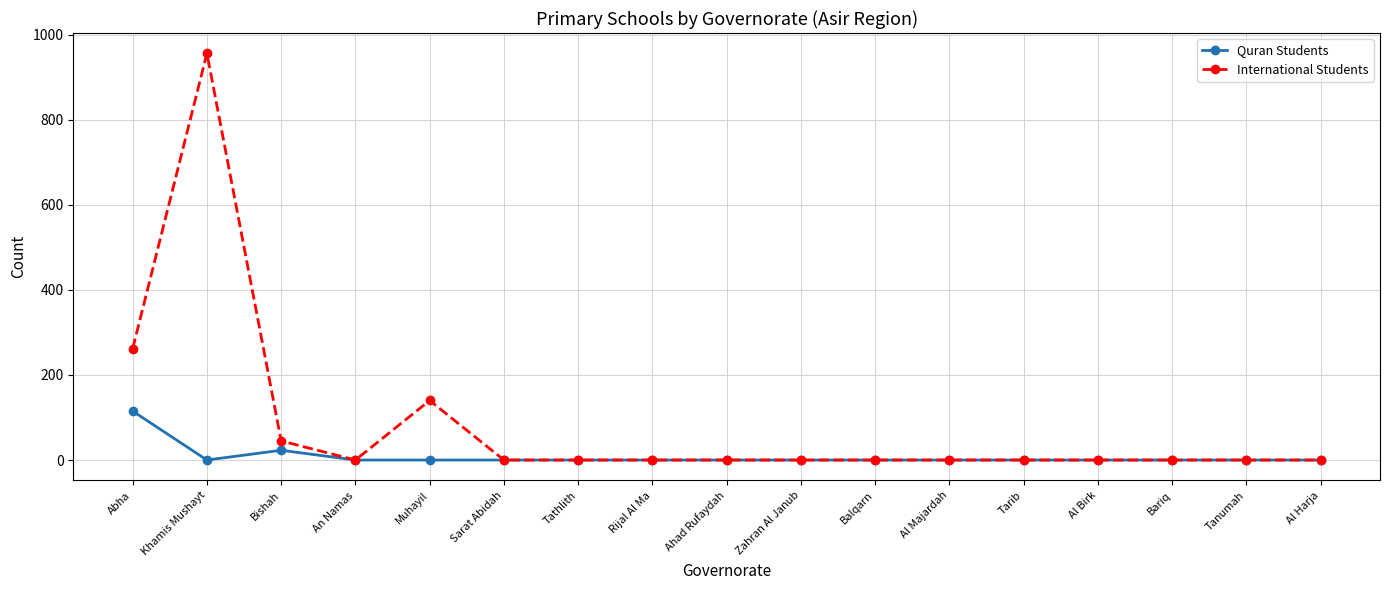

Does the chart have visible grid lines?

Yes